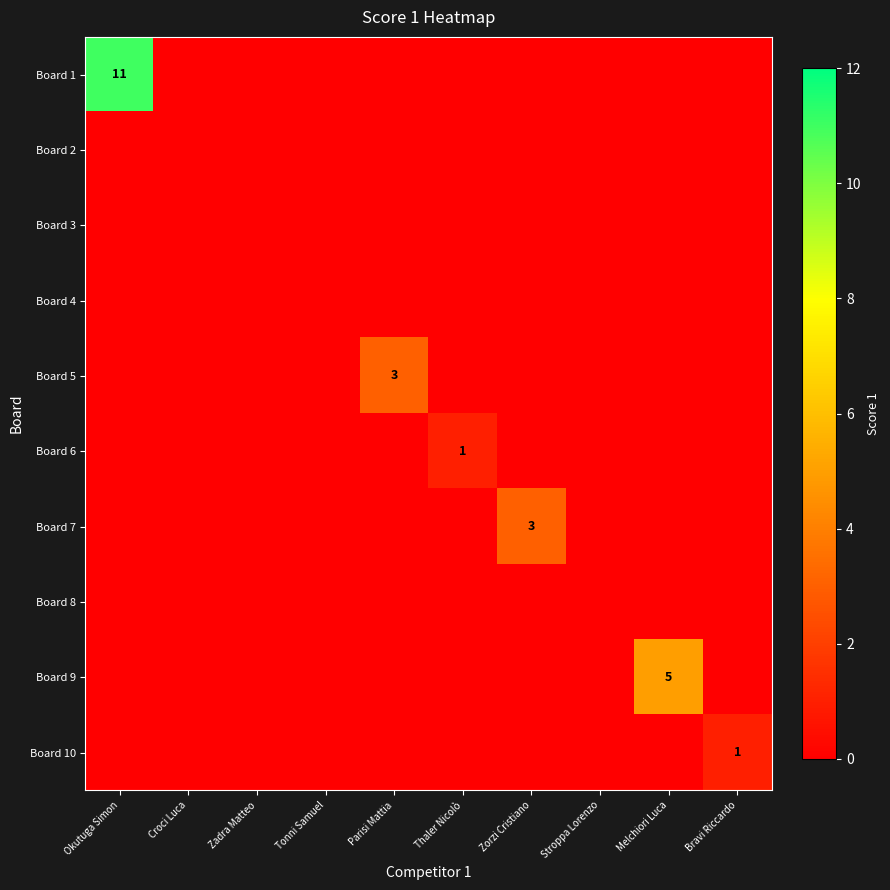

True or false: Board 1 has a value of 18 at Okutuga Simon.

False